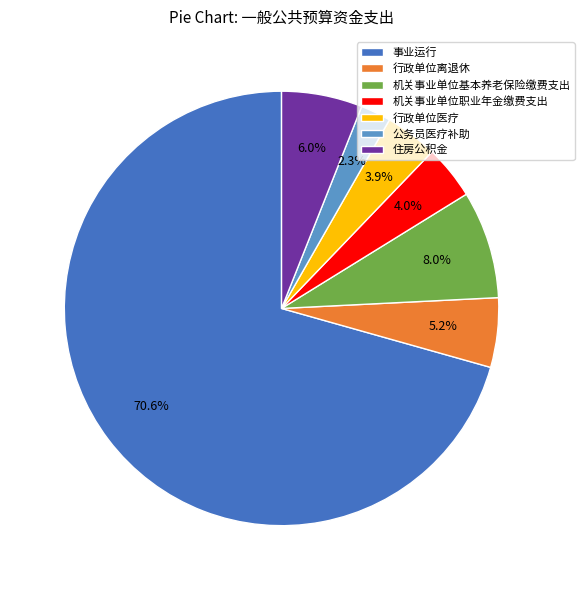

How many slices are in this pie chart?

7